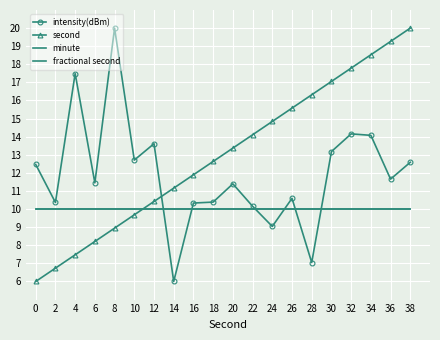

List the series in order of their peak value, highest first.

intensity(dBm), second, minute, fractional second